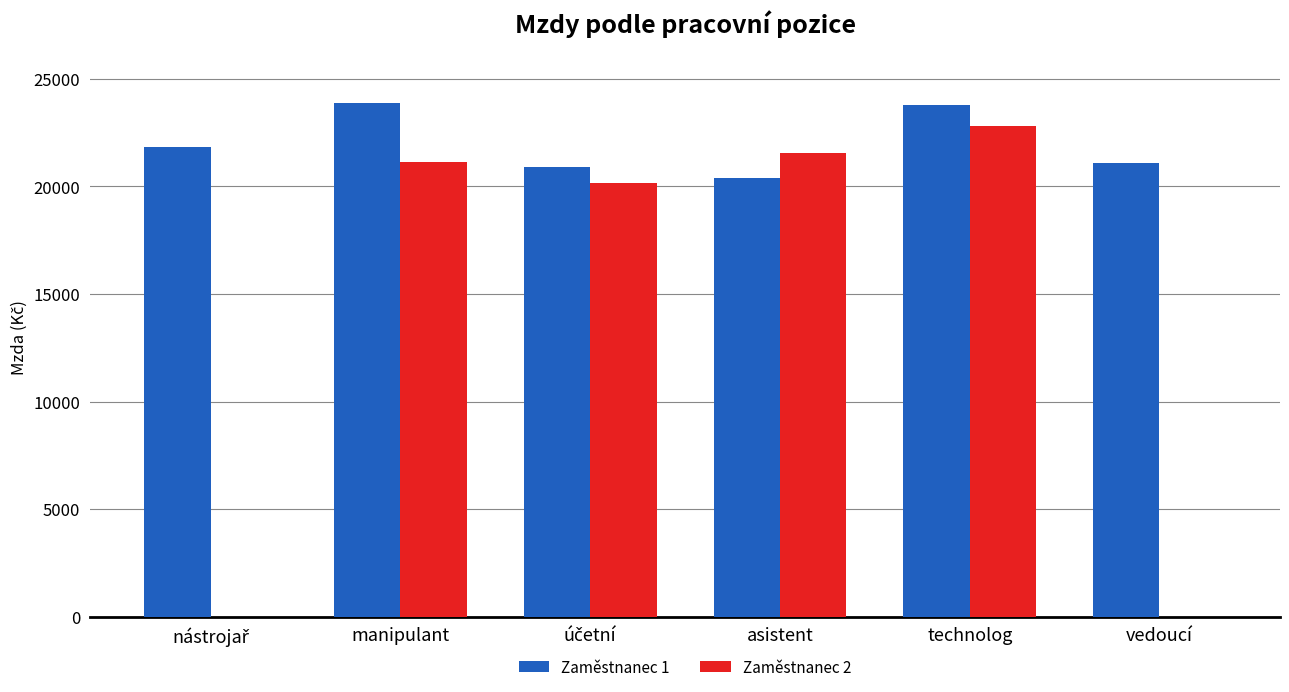

Is it true that Zaměstnanec 2 equals 22784 at technolog?

True